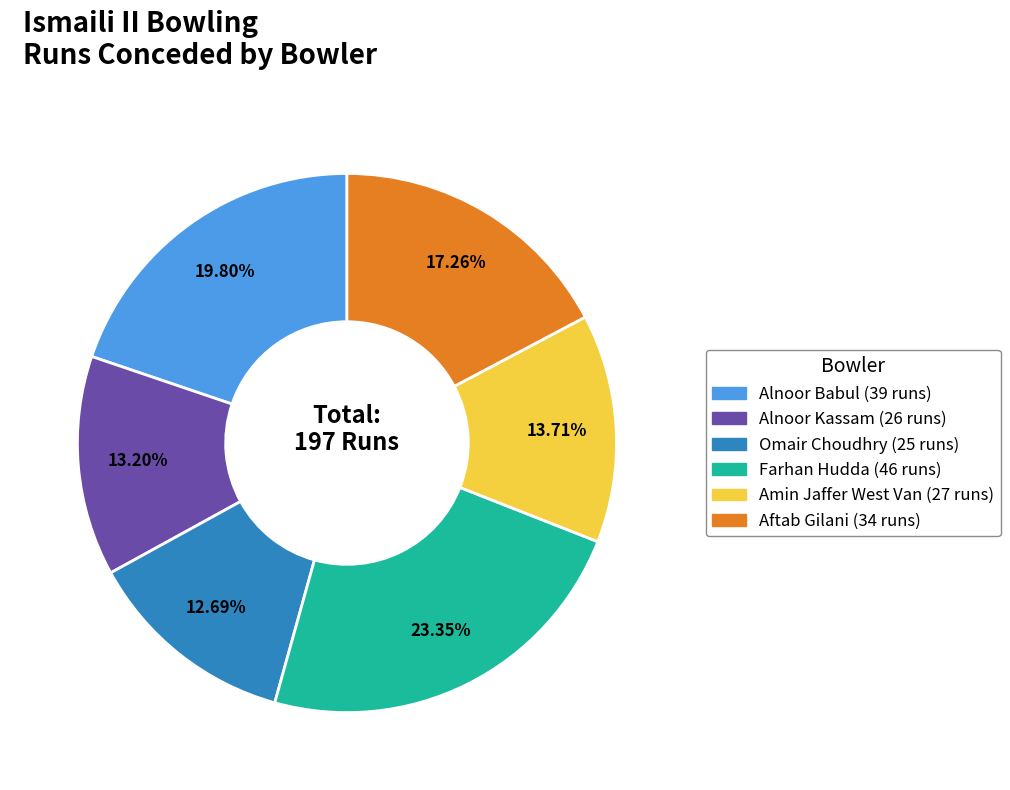

What is the smallest slice in the pie chart?

Omair Choudhry